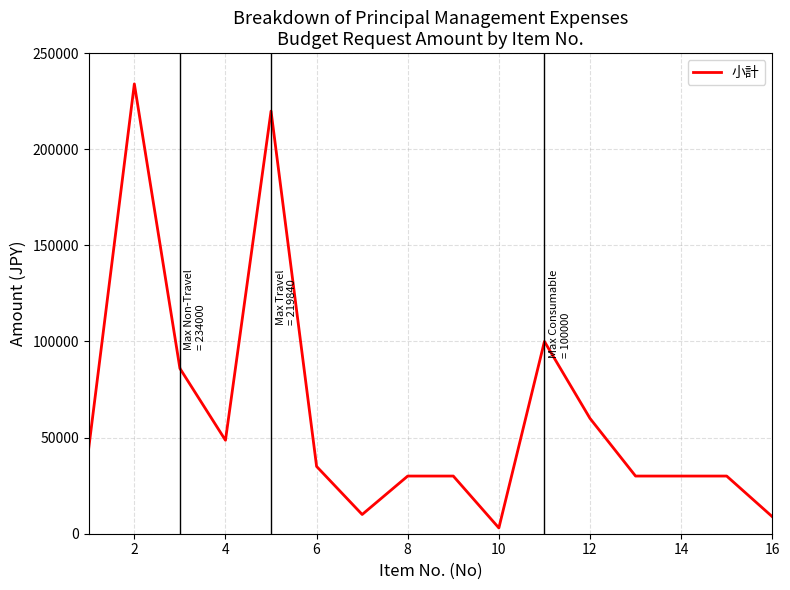

What is the maximum value shown in the chart?

234000